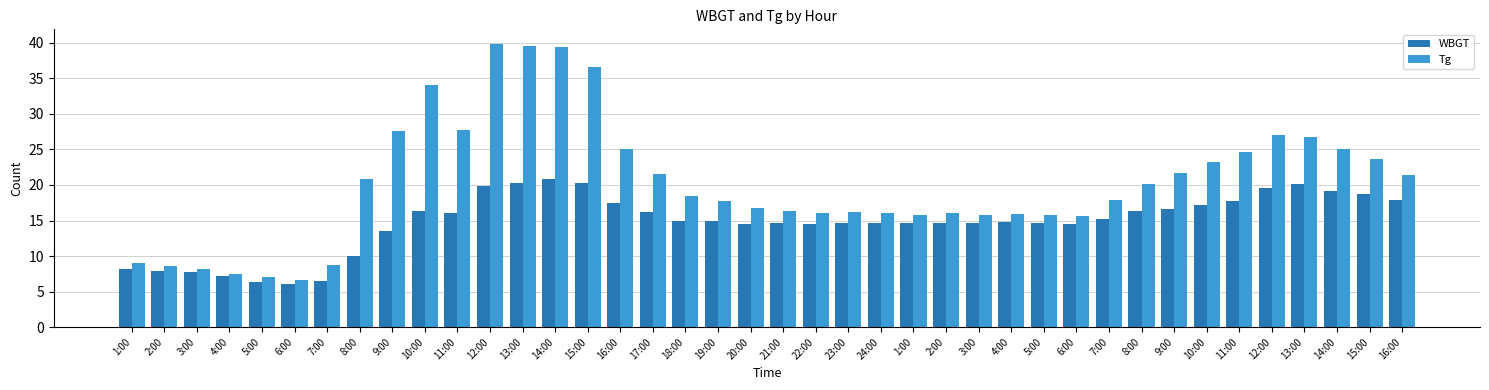

How many bars are there in each group?

2